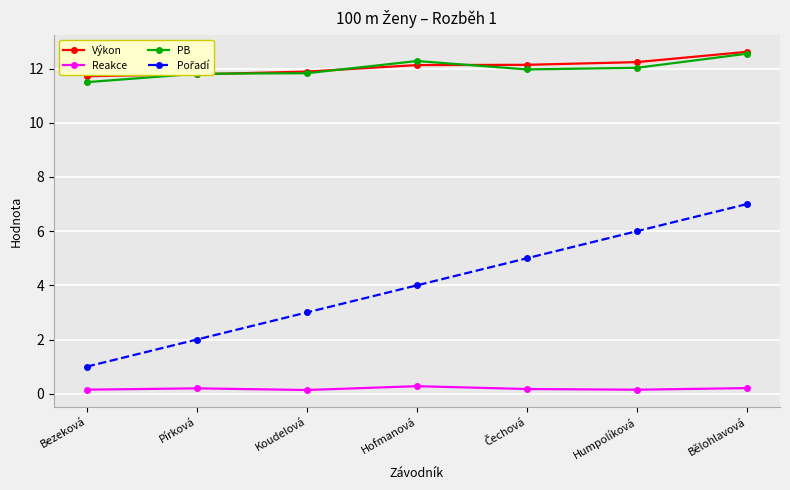

Is this an area chart (filled region under the line)?

No